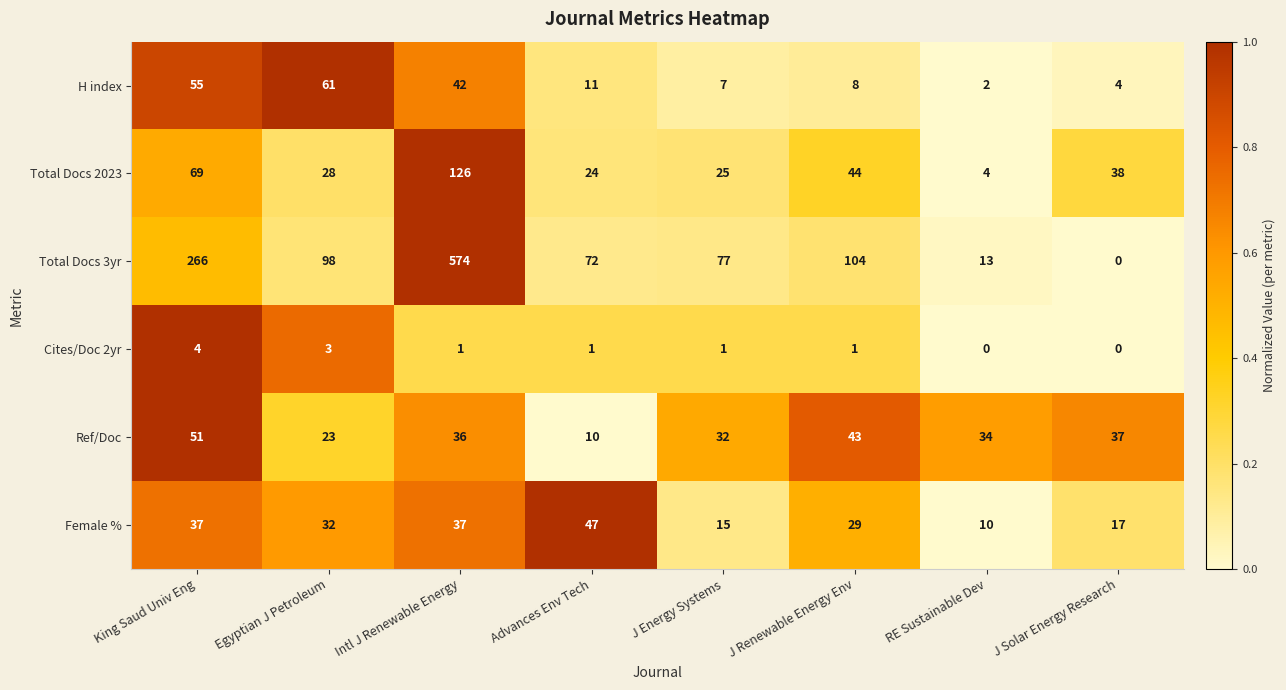

True or false: Total Docs 3yr has a value of 408 at King Saud Univ Eng.

False